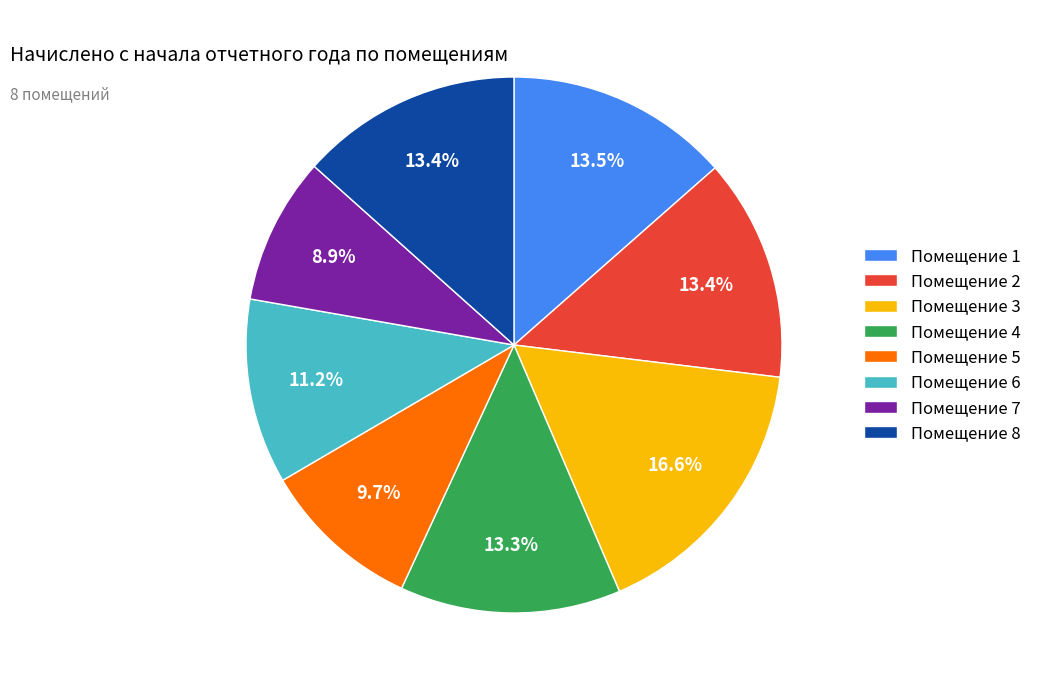

Combined, do Помещение 6 and Помещение 3 account for over 50%?

No